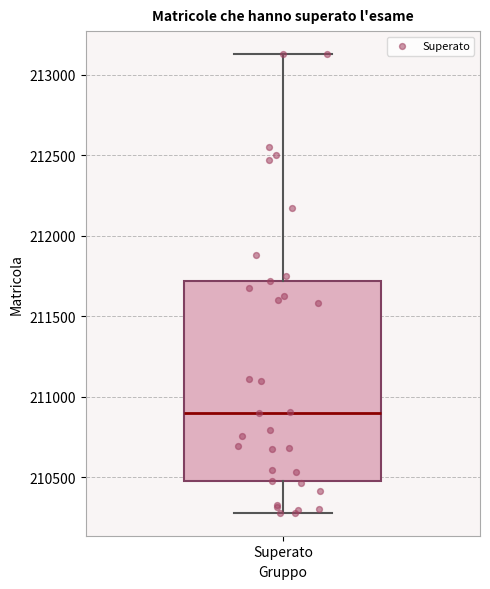

Read this box plot against the y-axis: the position of the median line, the range covered by the box, and the ends of both whiskers. The values are not printed on the chart, so give them approximately, as read against the axis.

median 210900, box 210500 to 211700, whiskers 210300 to 213150